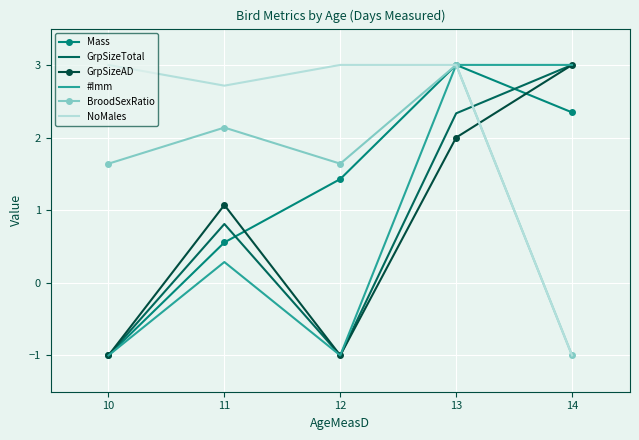

How many times do NoMales and GrpSizeAD cross each other?

1